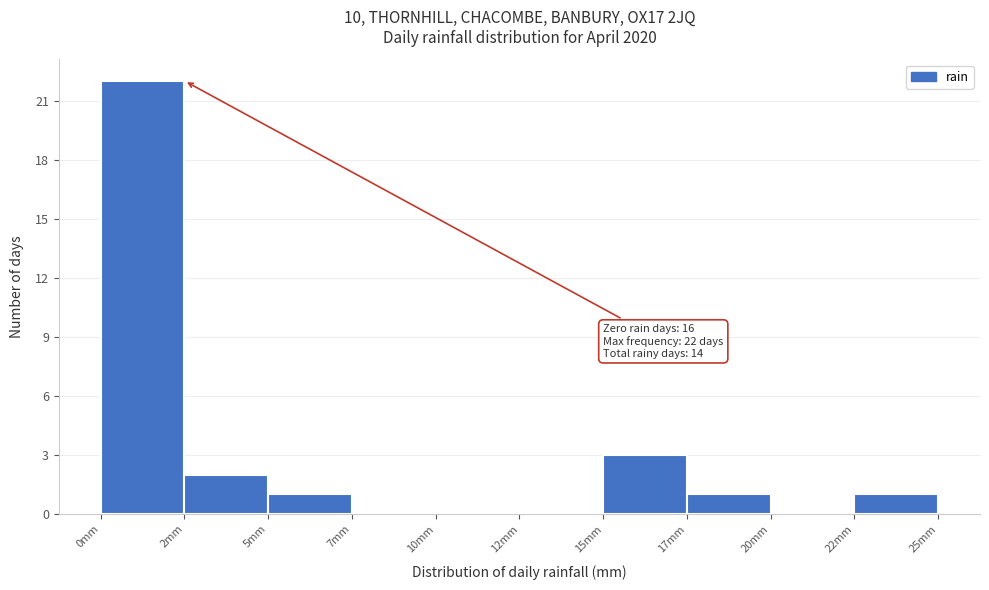

Reading left to right, list all the values displayed in this chart.

0mm=22	2mm=2	5mm=1	7mm=0	10mm=0	12mm=0	15mm=3	17mm=1	20mm=0	22mm=1